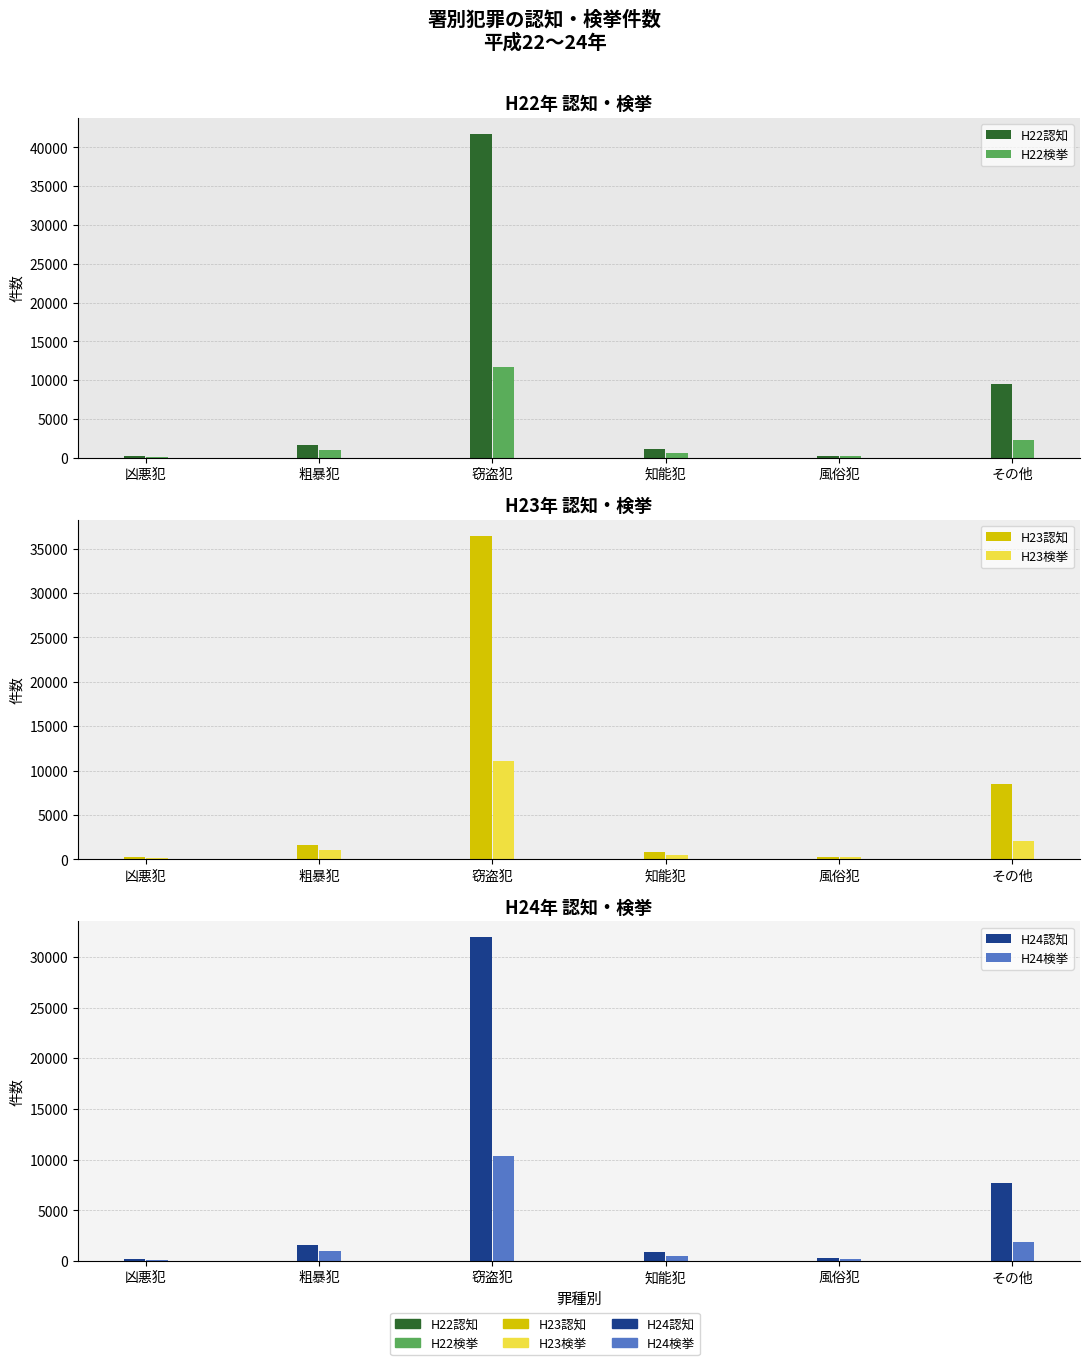

At which category is the sum across all series the highest?

窃盗犯